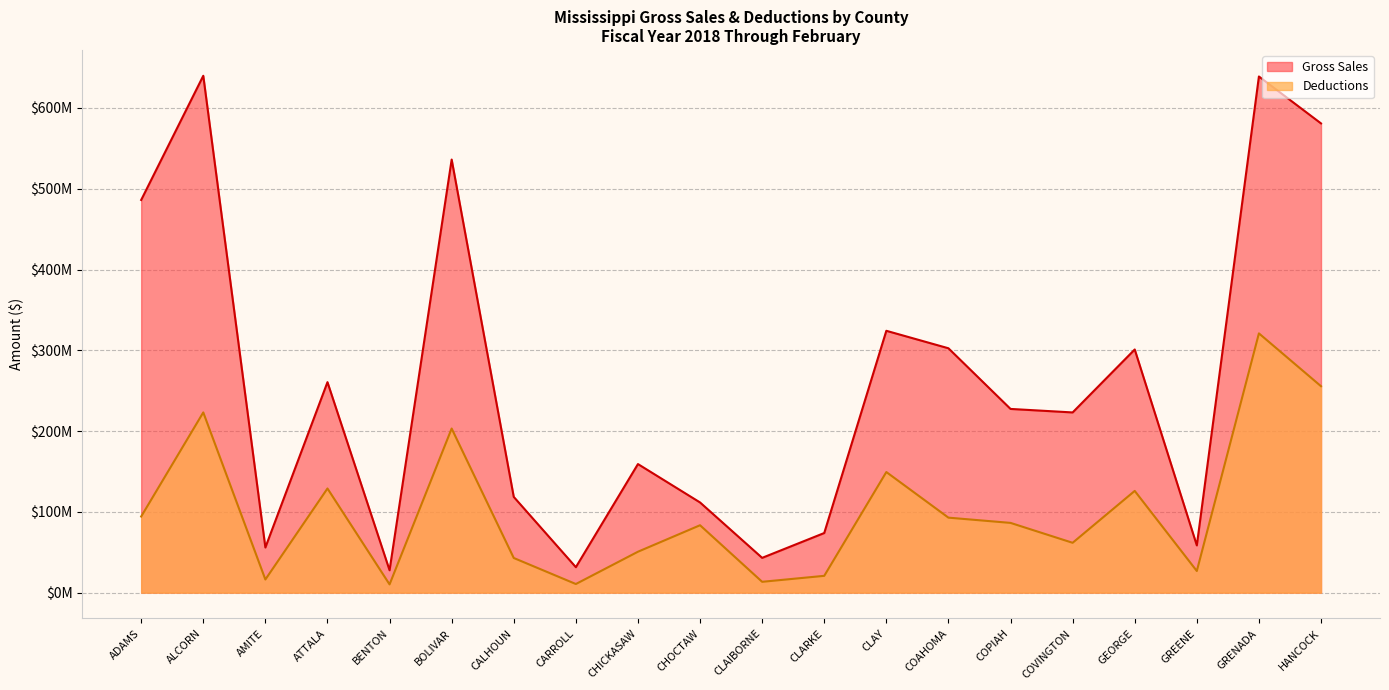

Rank the series by their average value, from highest to lowest.

Gross Sales, Deductions